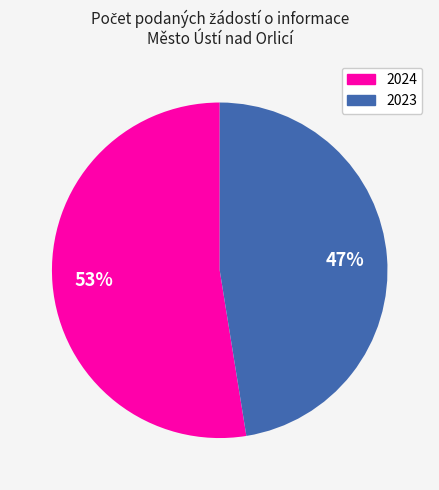

Does any single category account for the majority?

Yes